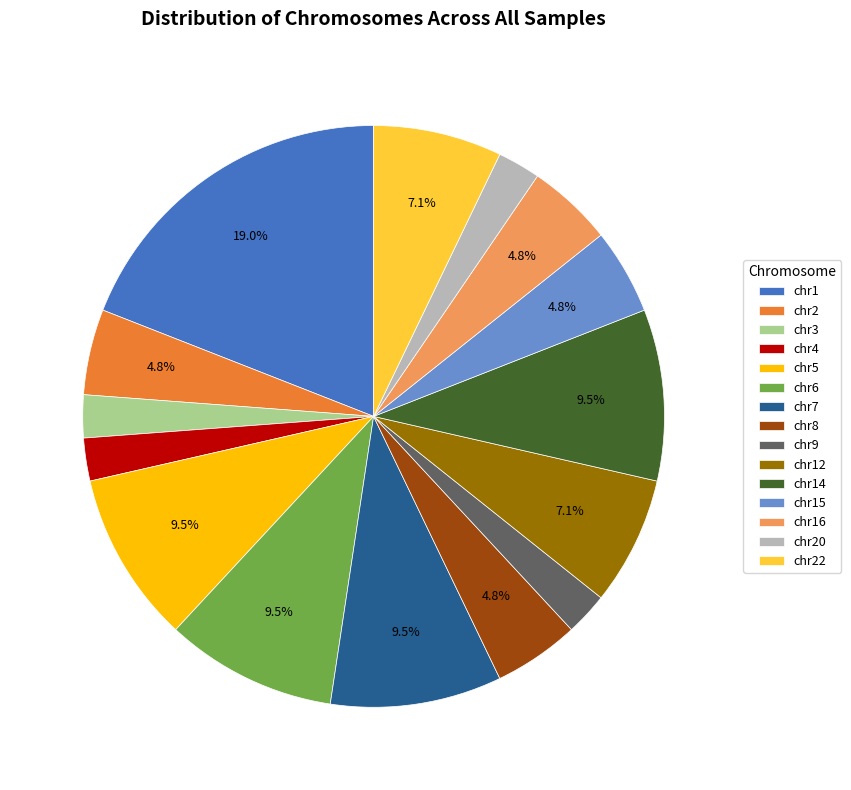

What is the ratio of the value at chr12 to the value at chr1?

0.4